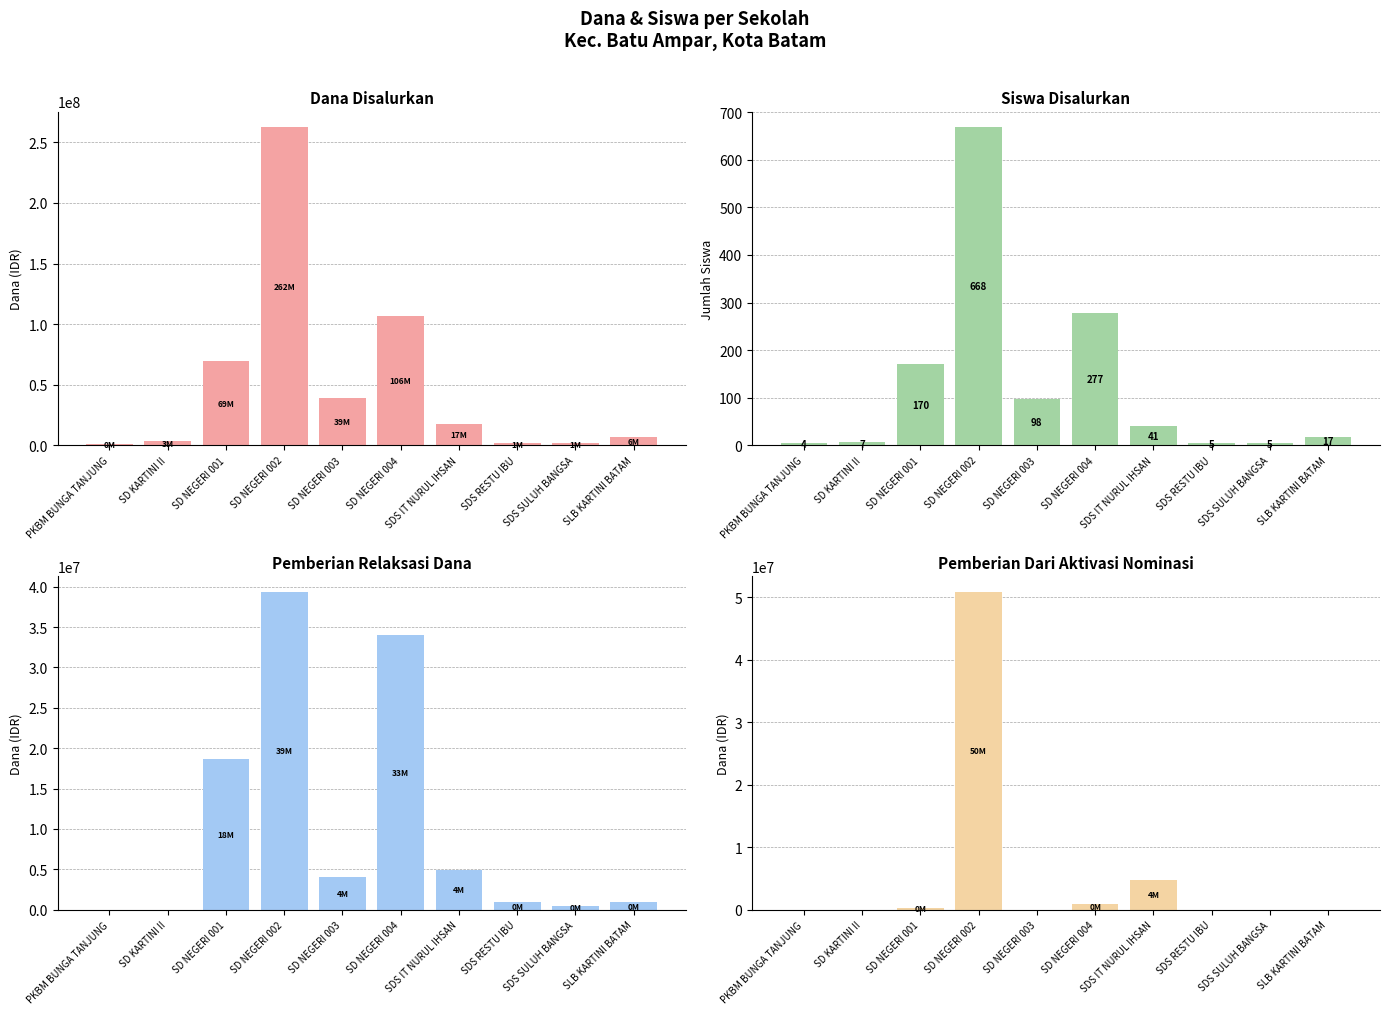

Rank the series at SD NEGERI 001 from highest to lowest value.

Dana Disalurkan, Pemberian Relaksasi Dana, Pemberian Aktivasi Nominasi, Siswa Disalurkan